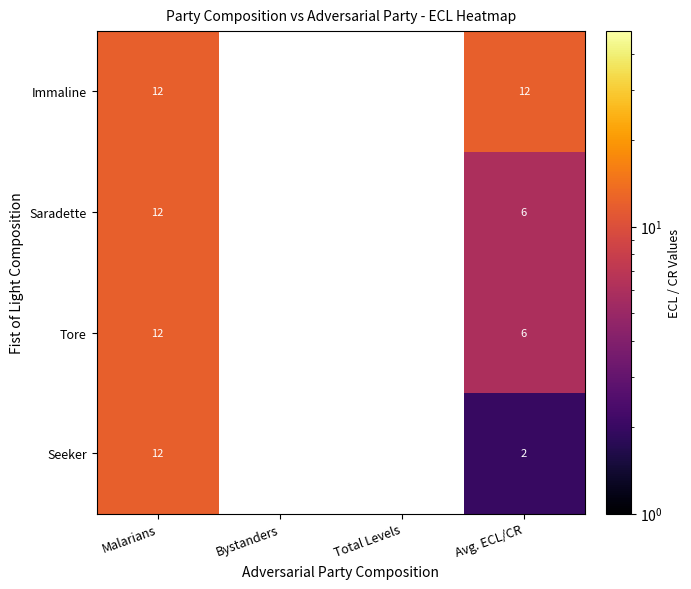

Which series changed the most between Malarians and Avg. ECL/CR?

Seeker